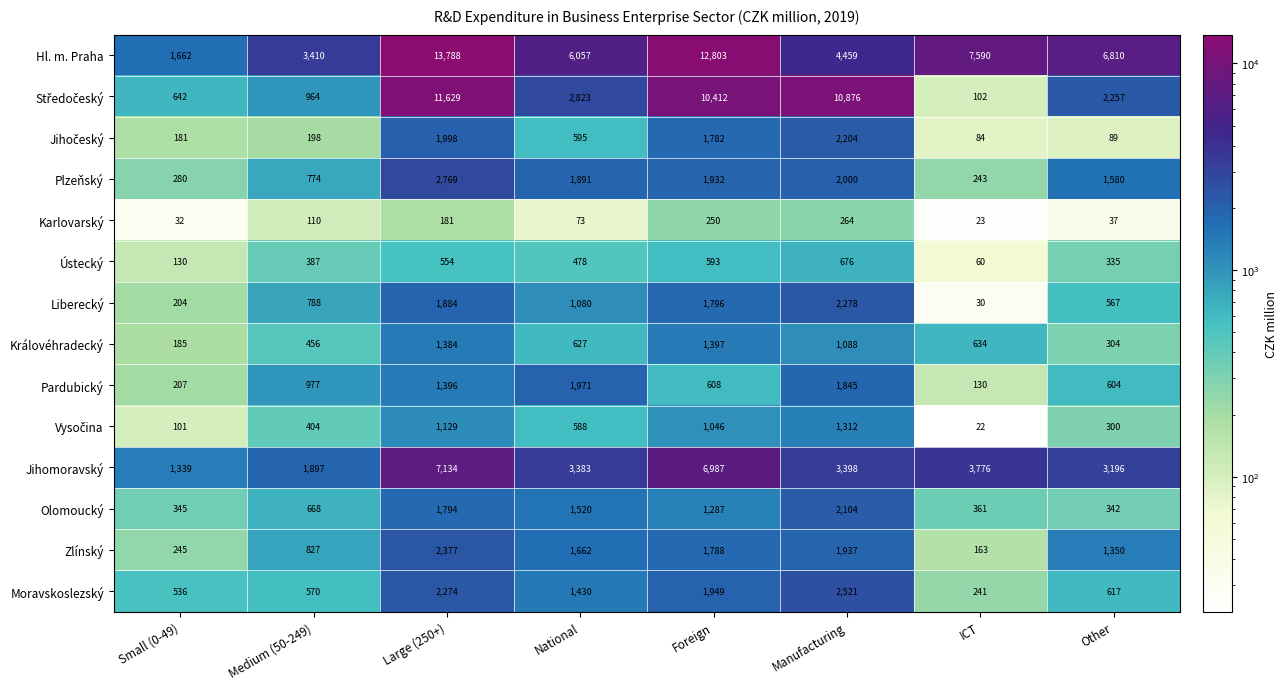

What is the difference between the Hl. m. Praha values at Medium (50-249) and Small (0-49)?

1748